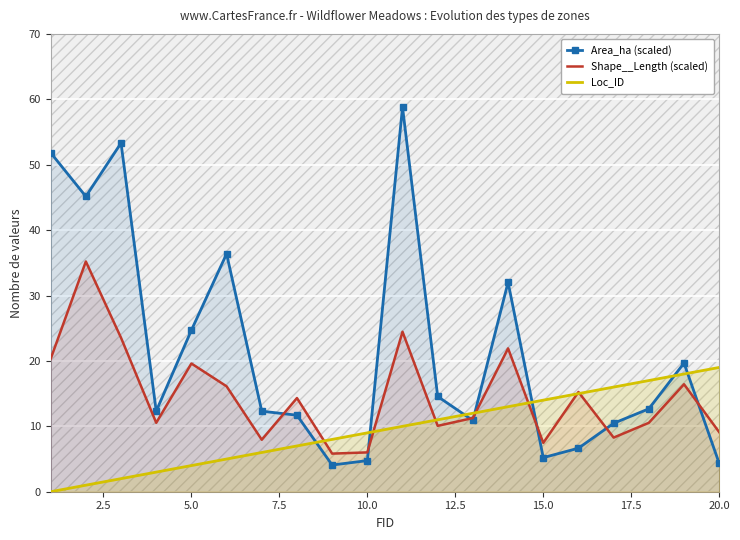

Is it true that Area_ha (scaled) equals 24.7 at 5.0?

True